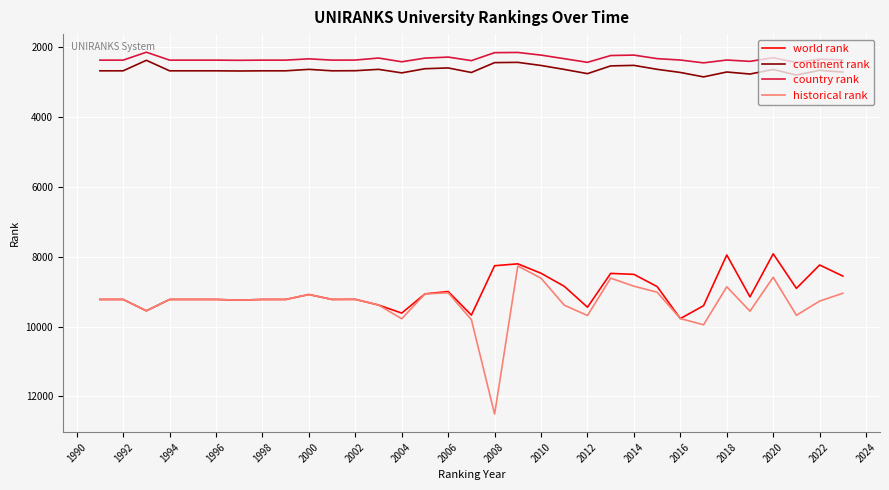

What is the minimum value shown in the chart?

2142